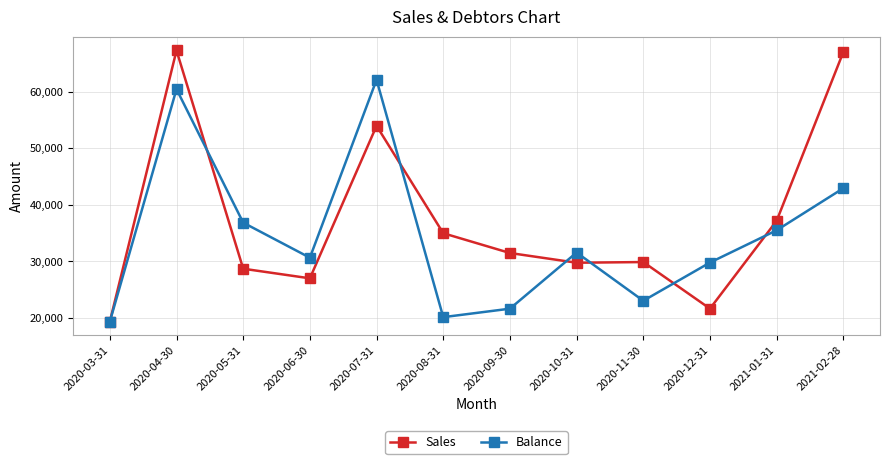

How many interior local peaks does the Balance series have?

3